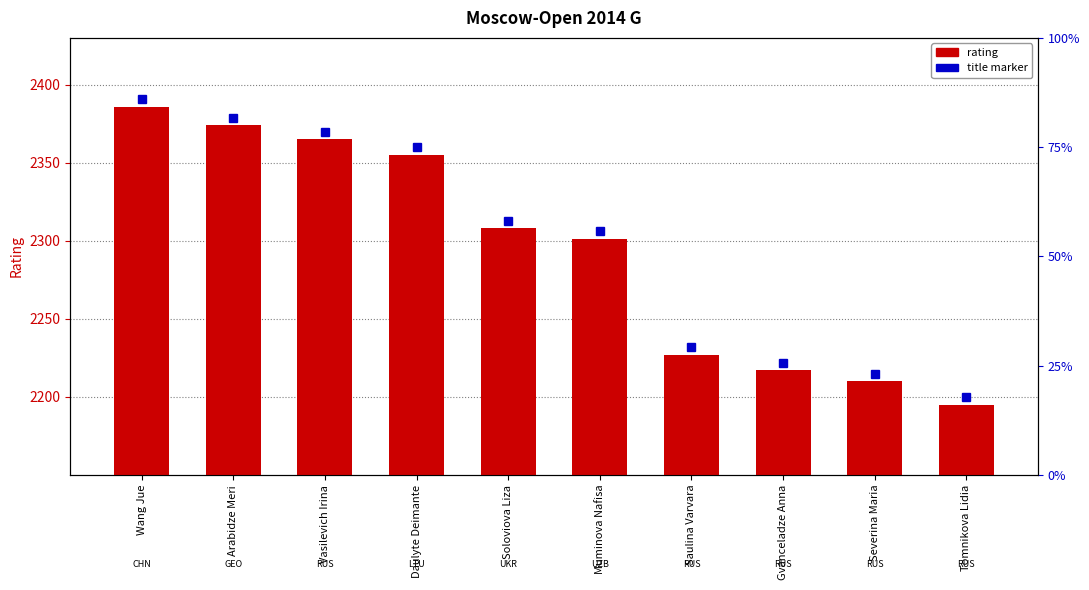

List the labels in order of value, largest first.

Wang Jue, Arabidze Meri, Vasilevich Irina, Daulyte Deimante, Soloviova Liza, Muminova Nafisa, Saulina Varvara, Gvanceladze Anna, Severina Maria, Tomnikova Lidia